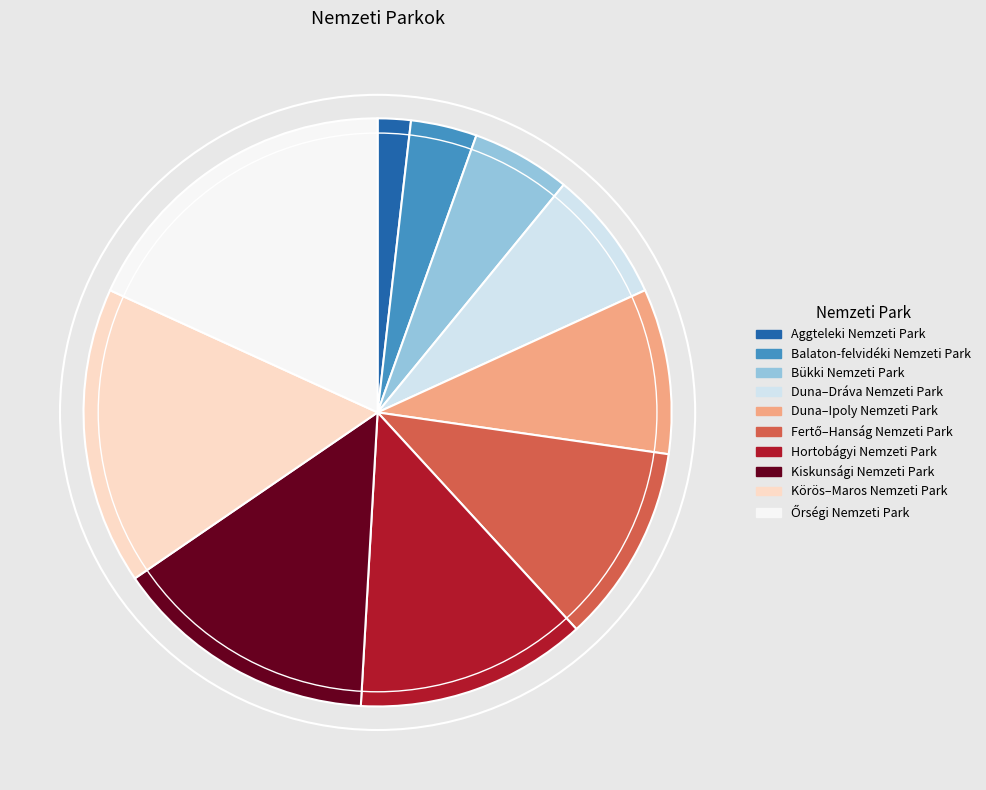

Count the number of slices in the pie.

10